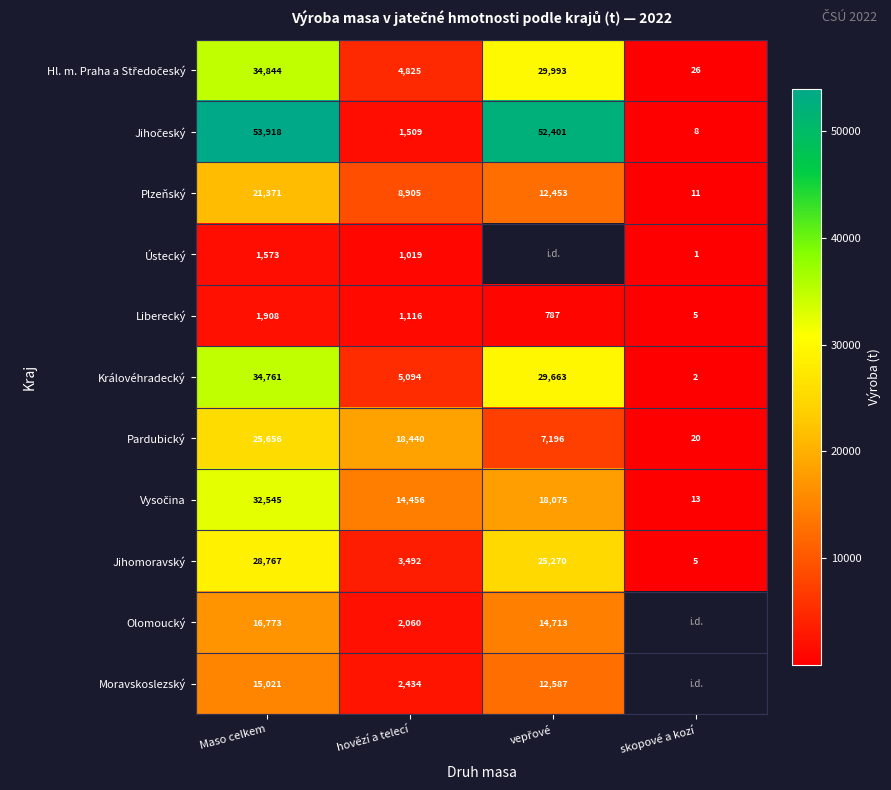

Which category has the highest value in the Jihomoravský series?

Maso celkem